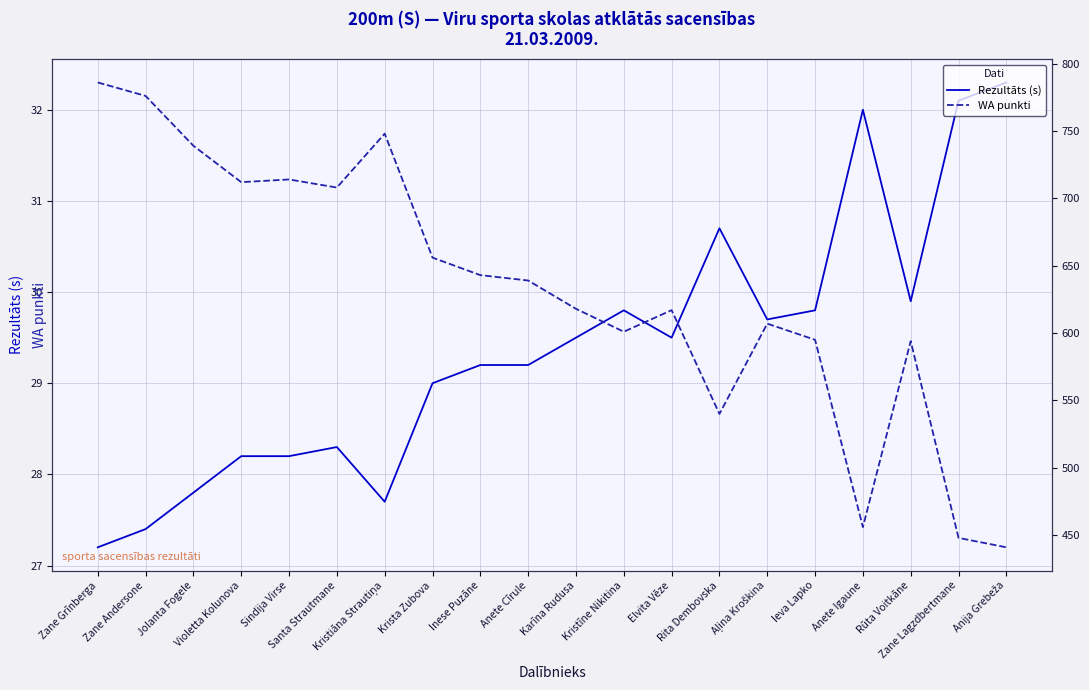

Reading left to right, list all the values displayed in this chart.

Rezultāts (s): 27.2	27.4	27.8	28.2	28.2	28.3	27.7	29.0	29.2	29.2	29.5	29.8	29.5	30.7	29.7	29.8	32.0	29.9	32.1	32.3
WA punkti: 786.0	776.0	739.0	712.0	714.0	708.0	748.0	656.0	643.0	639.0	618.0	601.0	617.0	540.0	607.0	595.0	456.0	594.0	448.0	441.0